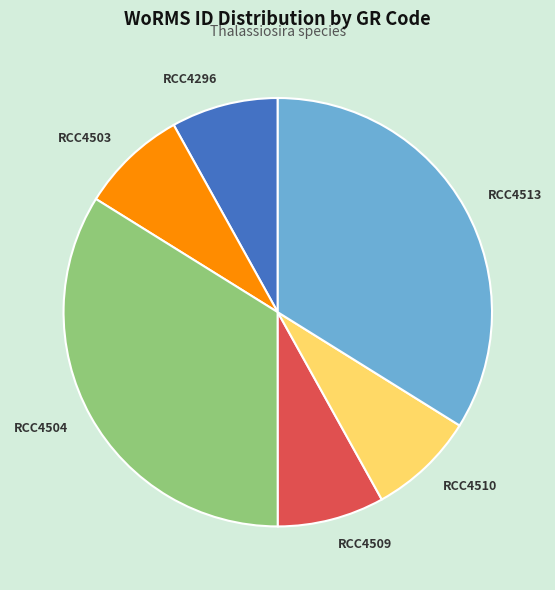

Approximately how many times larger is the value at RCC4509 compared to RCC4510?

1.0